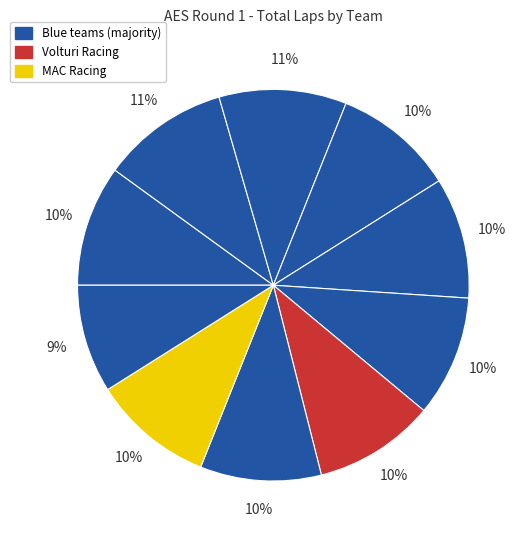

How many slices are in this pie chart?

10